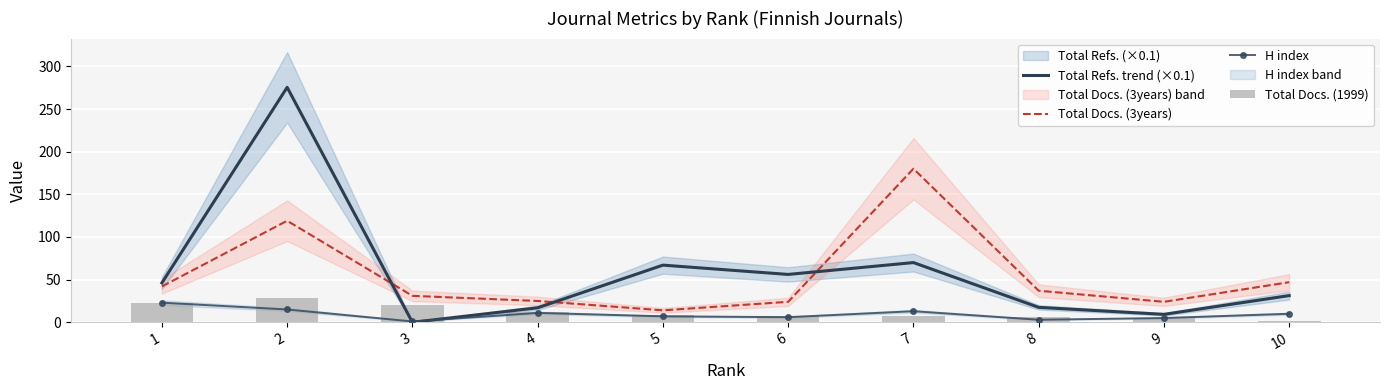

Is it true that Total Docs. (1999) equals 20.0 at 3?

True